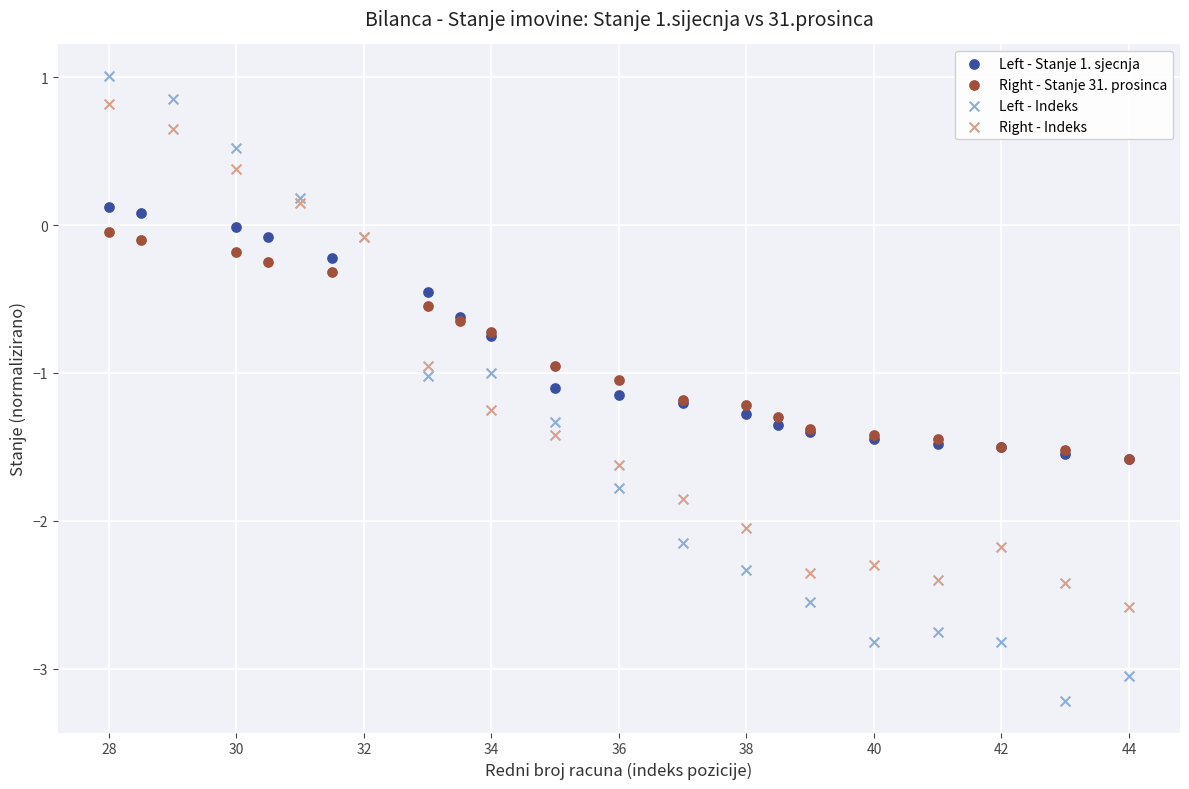

Which series has the widest spread of Y values?

Left - Indeks